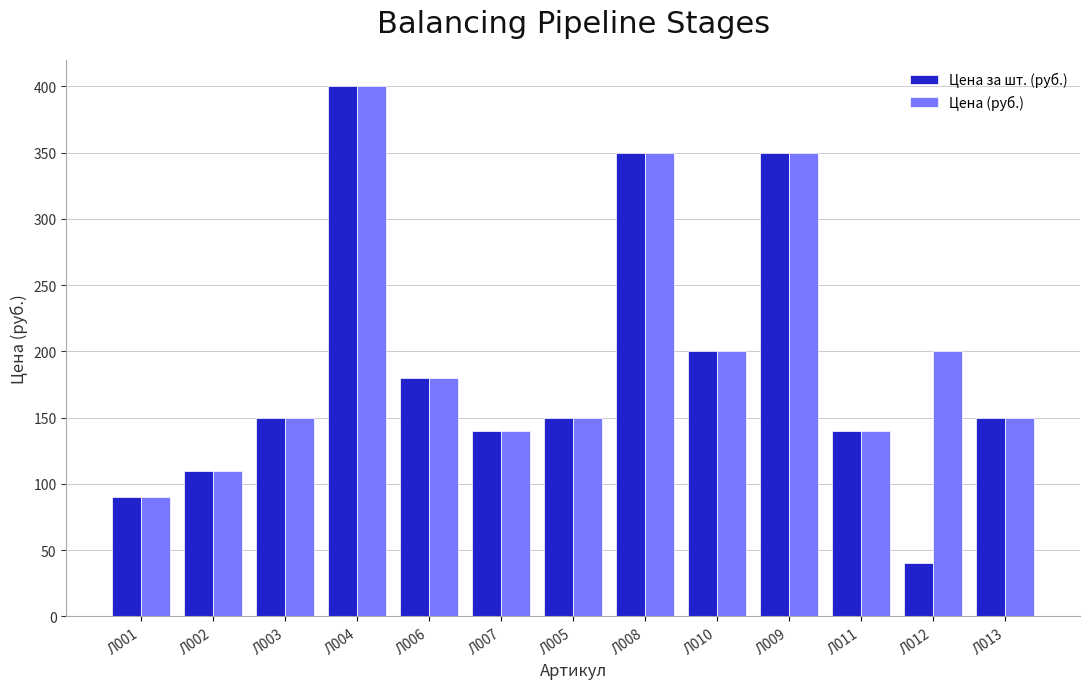

At which category is the sum across all series the highest?

Л004